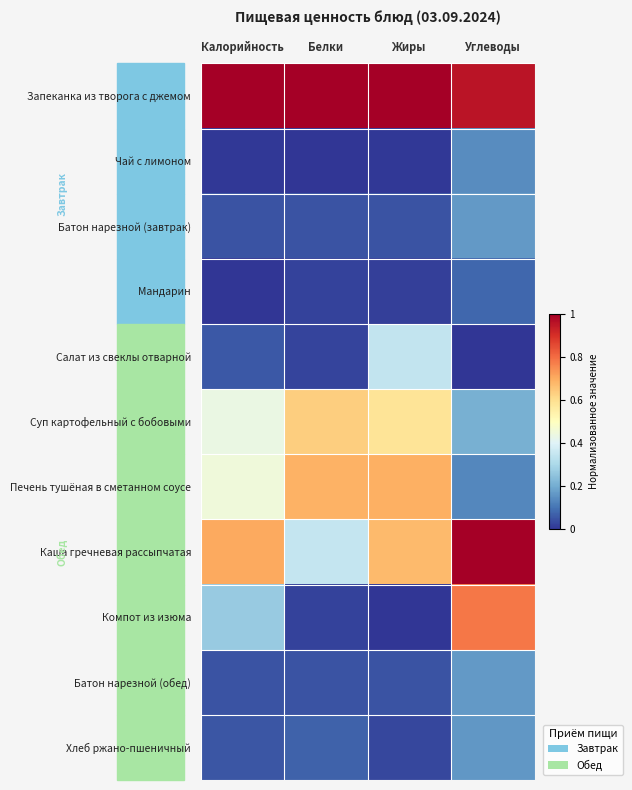

At which category does the chart reach its minimum across all series?

Белки